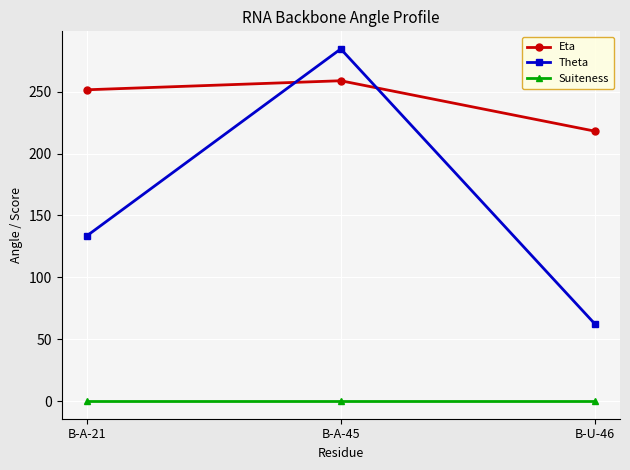

What position from the right is B-A-45?

2